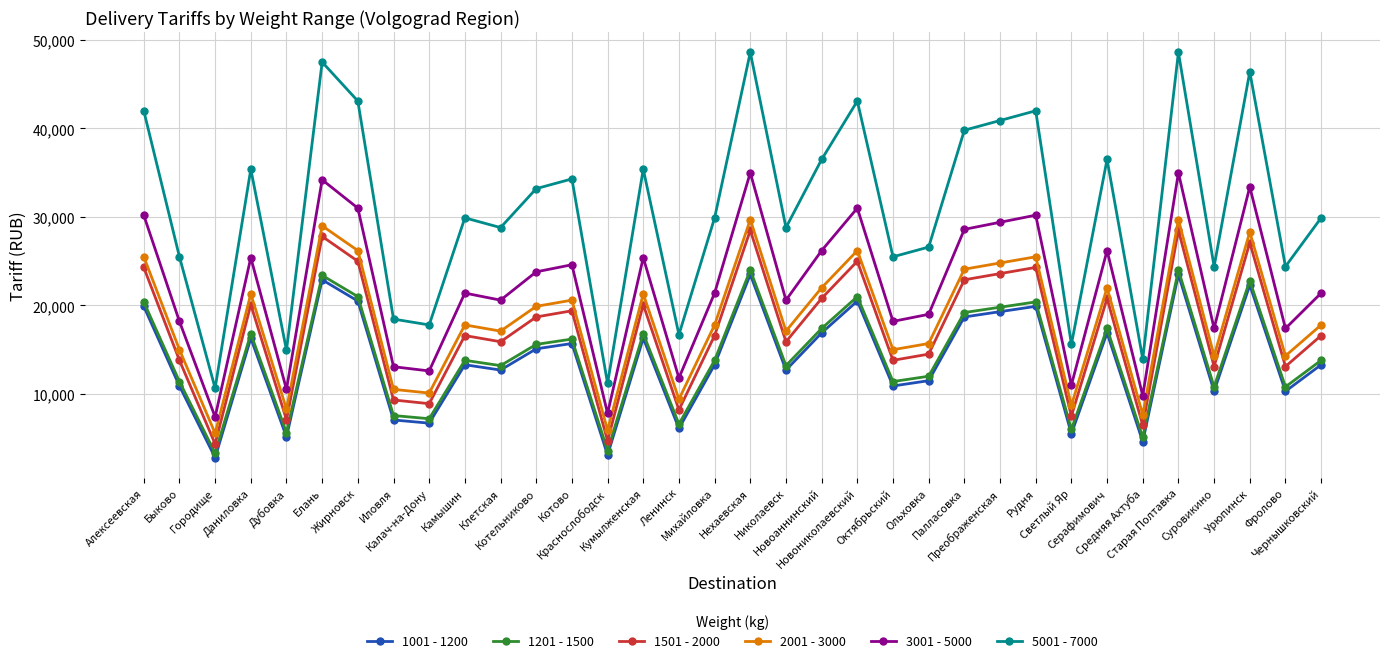

What is the minimum value shown in the chart?

2800